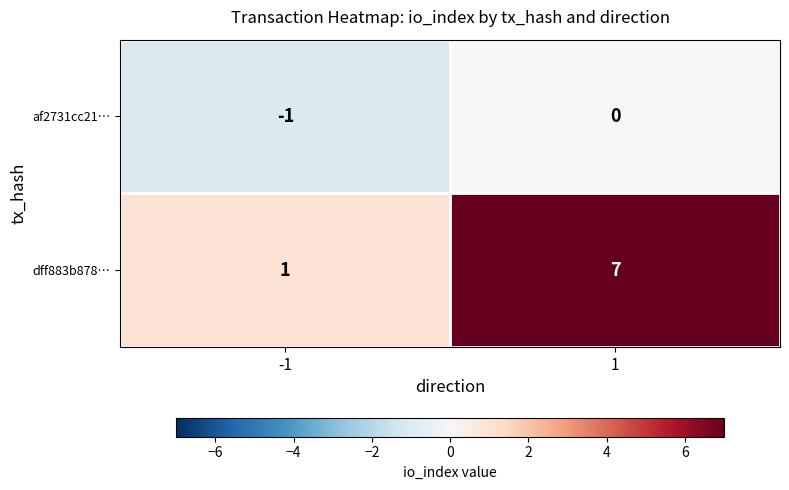

True or false: af2731cc21… has a value of -1 at -1.

True